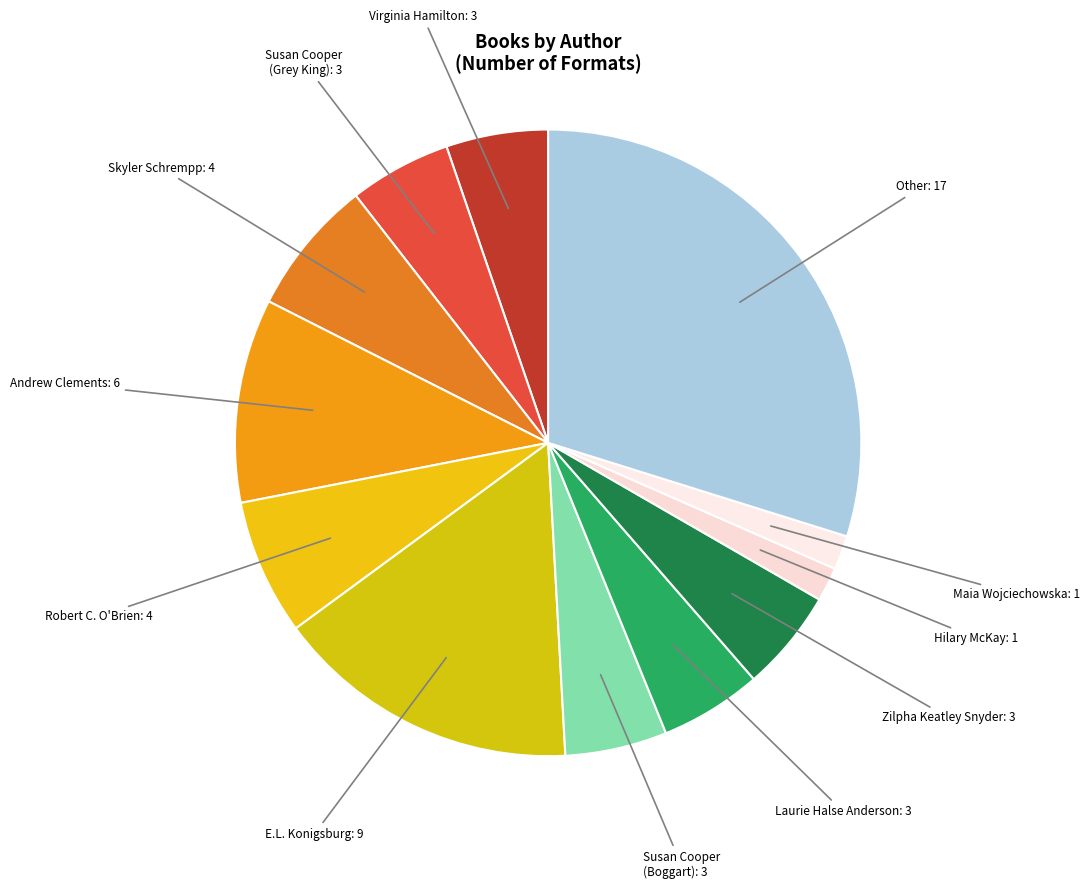

Count the number of slices in the pie.

12